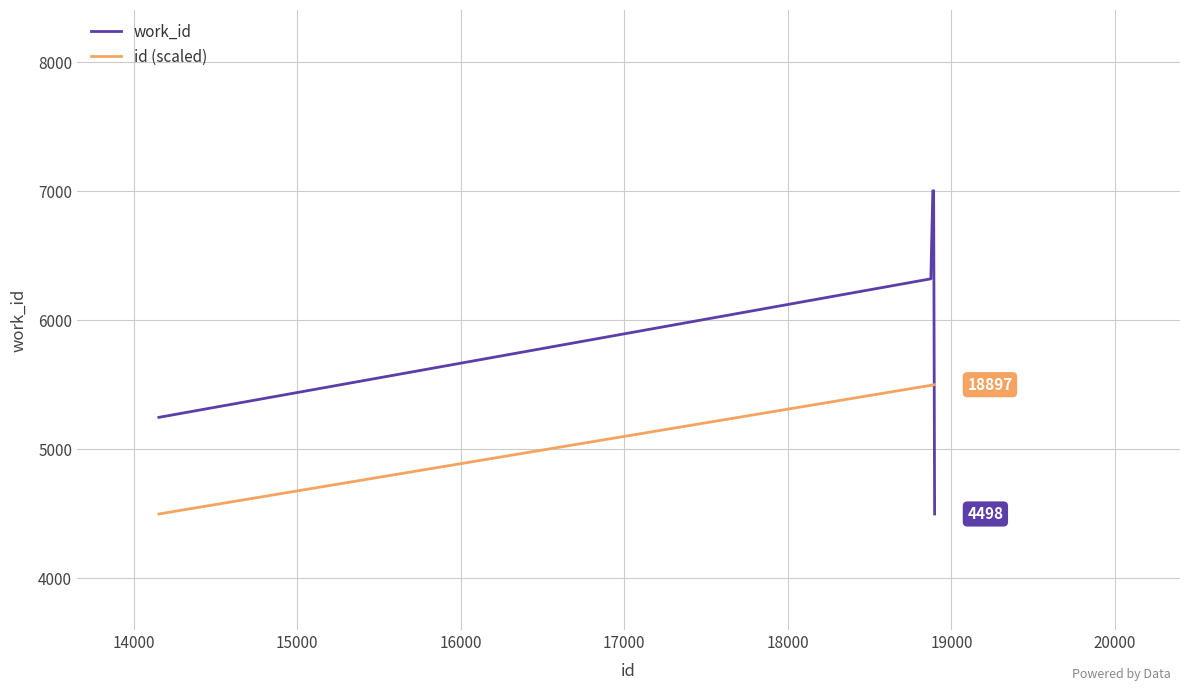

Does the chart have visible grid lines?

Yes